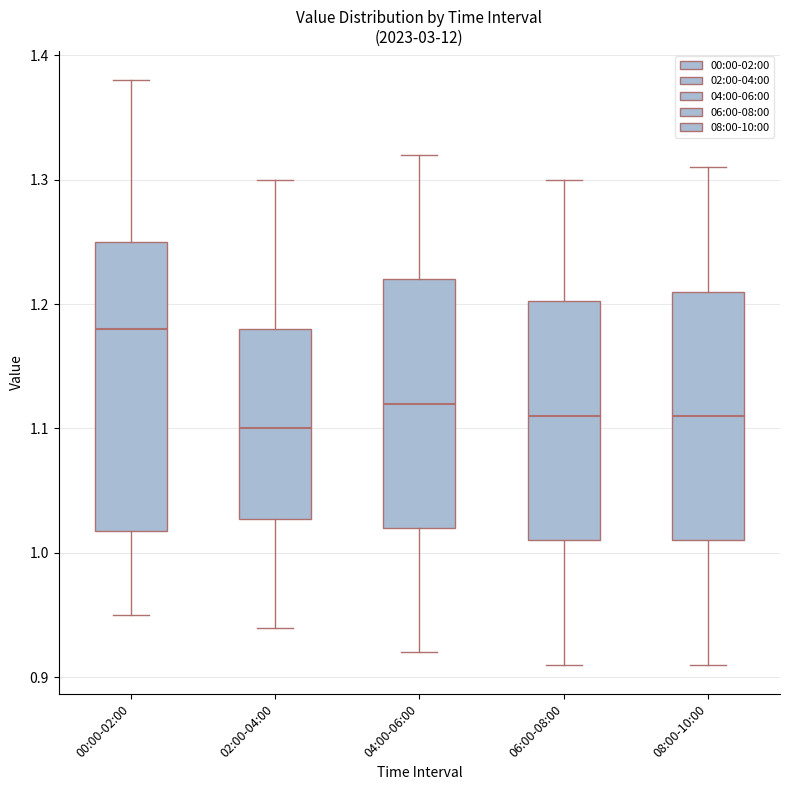

Comparing the boxes themselves (not the whiskers), which one is the tallest?

00:00-02:00